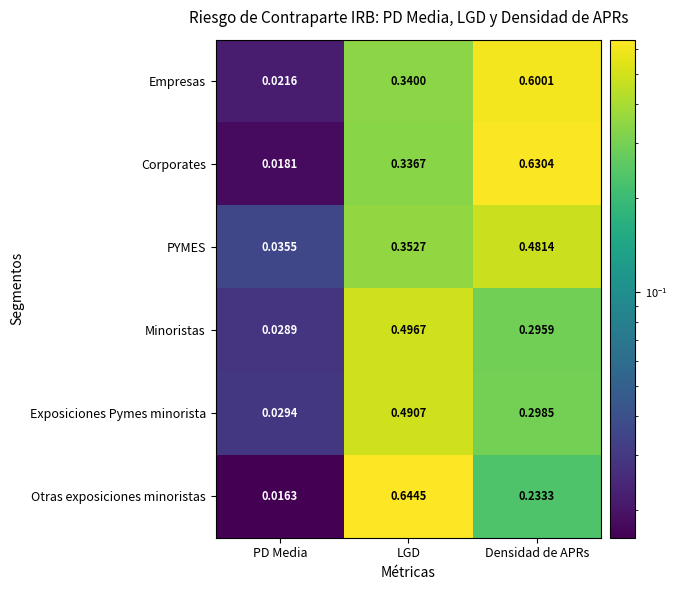

Which series has the largest total across all categories?

Corporates